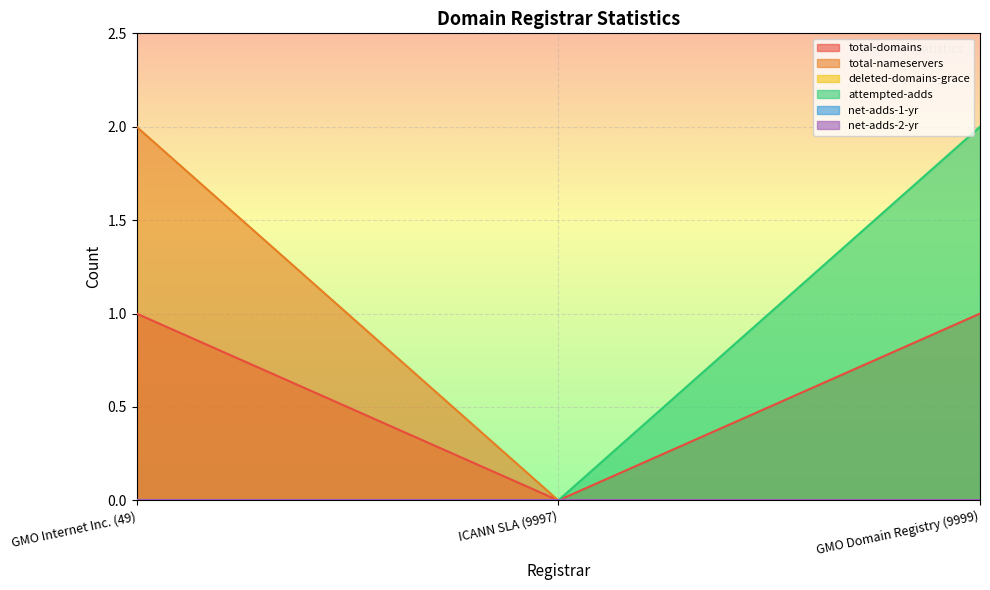

Is the value of total-domains at GMO Internet Inc. (49) greater than the value of attempted-adds at GMO Domain Registry (9999)?

No